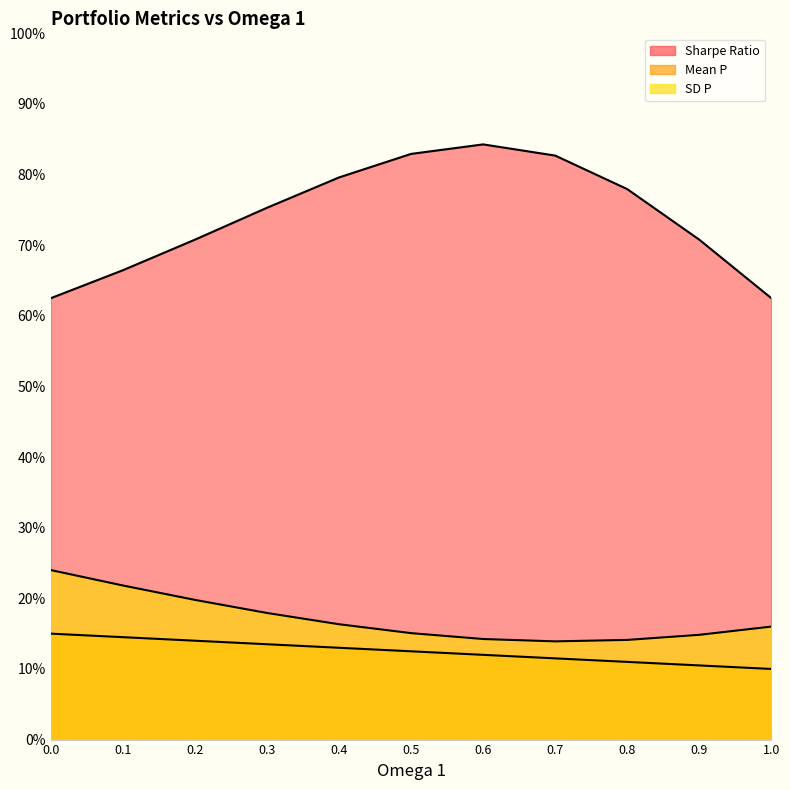

Does the chart display data point markers on the line(s)?

No